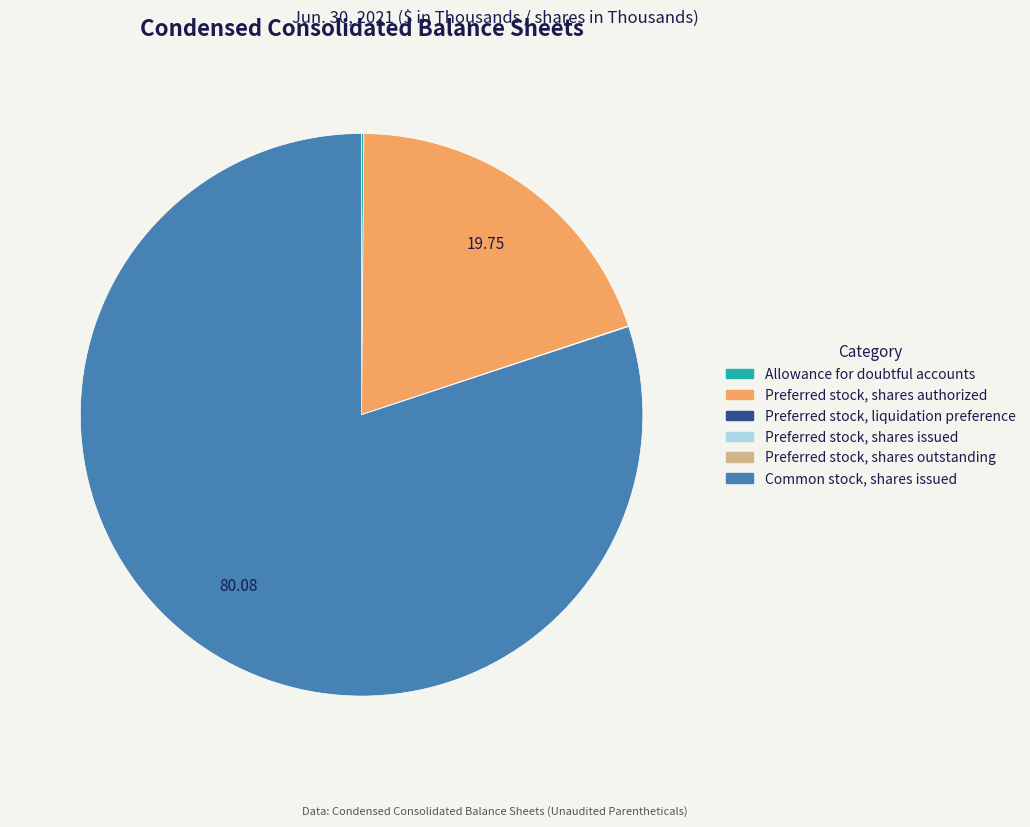

Does Preferred stock, shares authorized represent more than half of the total?

No